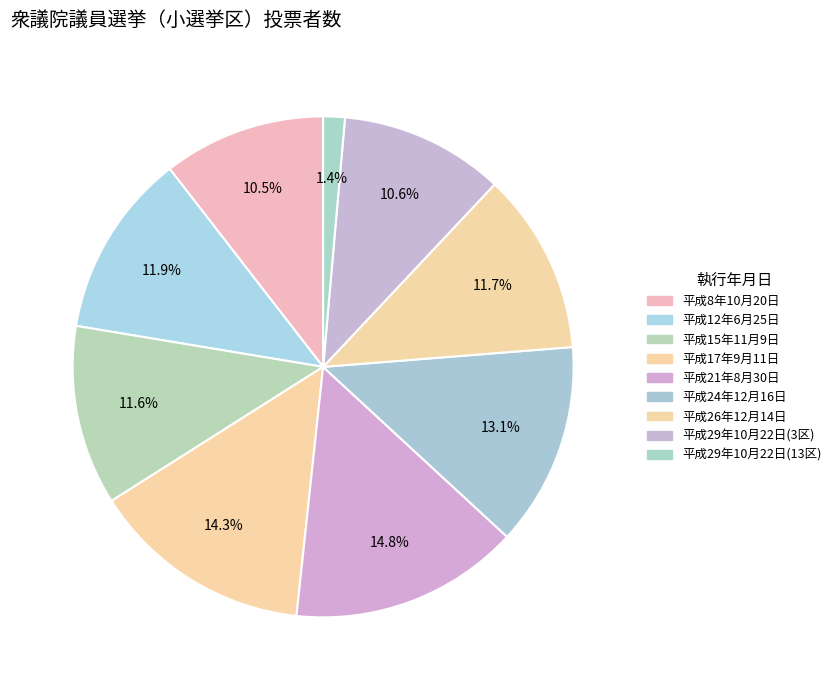

What is the smallest slice in the pie chart?

平成29年10月22日(13区)